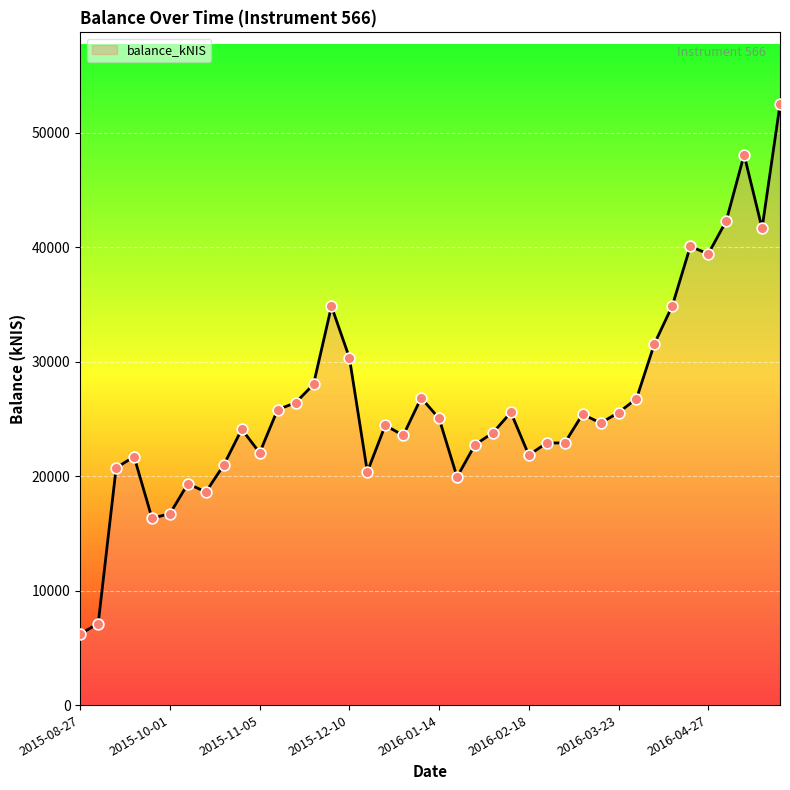

What is the greatest value displayed?

52495.8